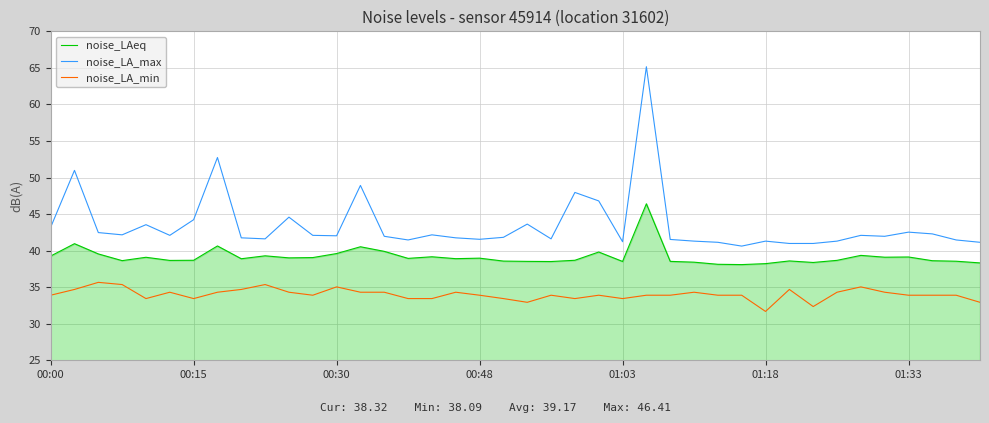

At how many categories does at least one series exceed 61?

1